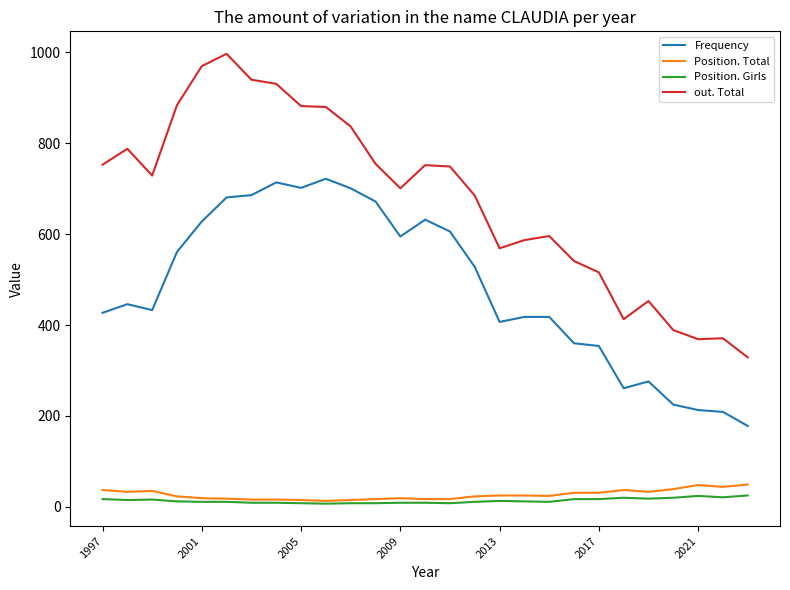

True or false: Frequency and Position. Total cross at least once.

False